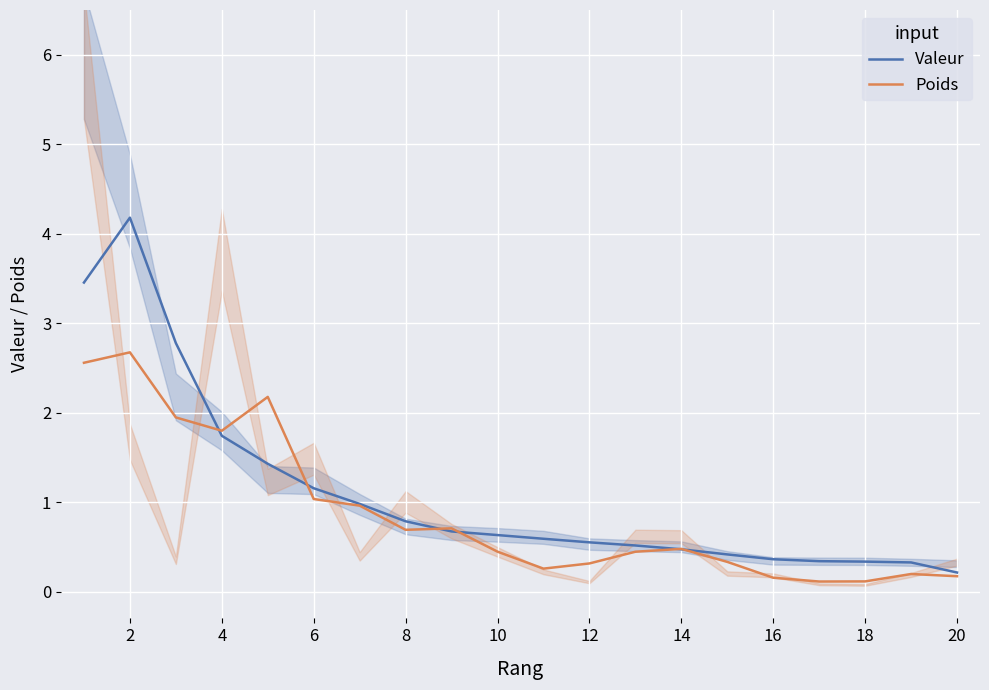

The Valeur series shows 0.3 at 12. True or false?

False